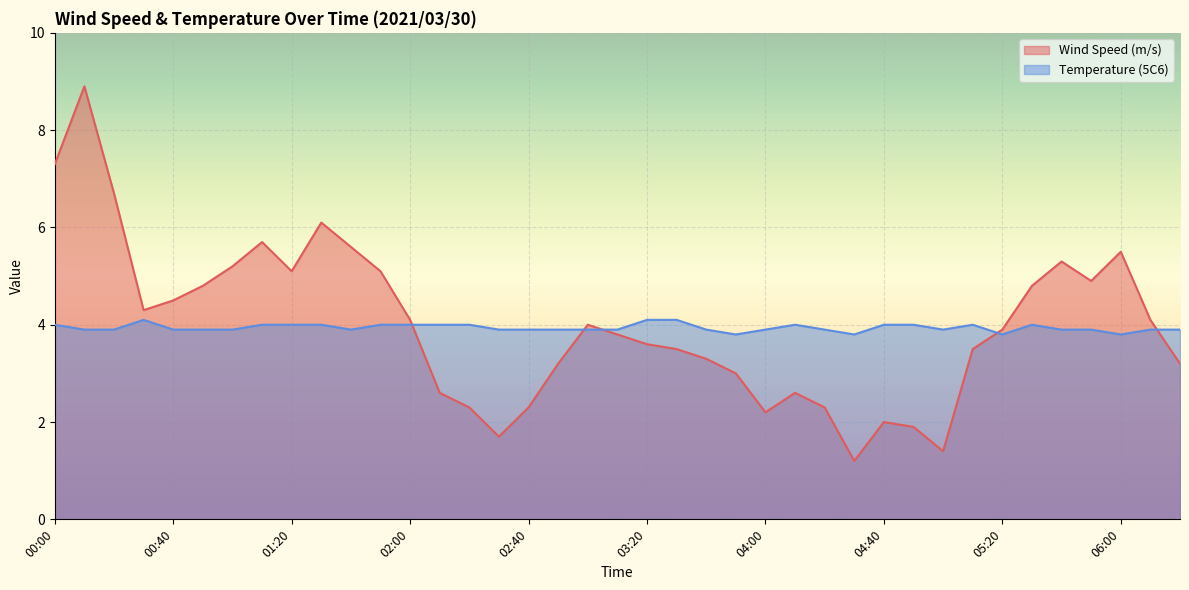

Which series has the widest spread of values?

Wind Speed (m/s)